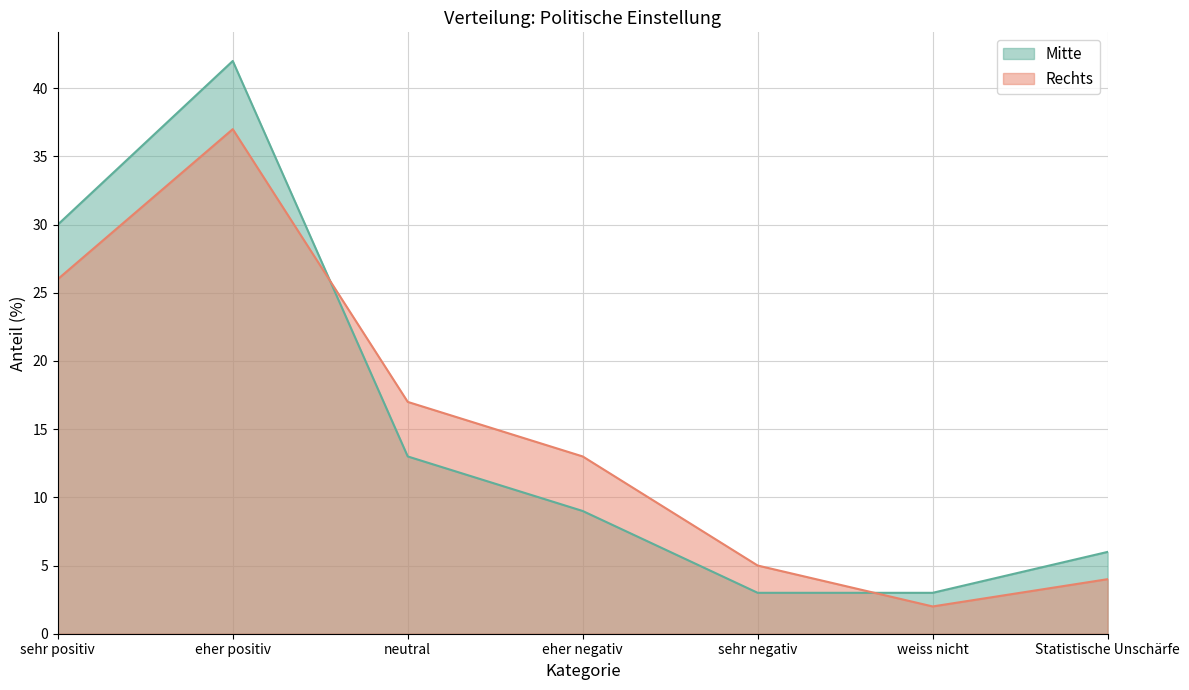

Between which two adjacent categories do Mitte and Rechts first intersect?

eher positiv and neutral